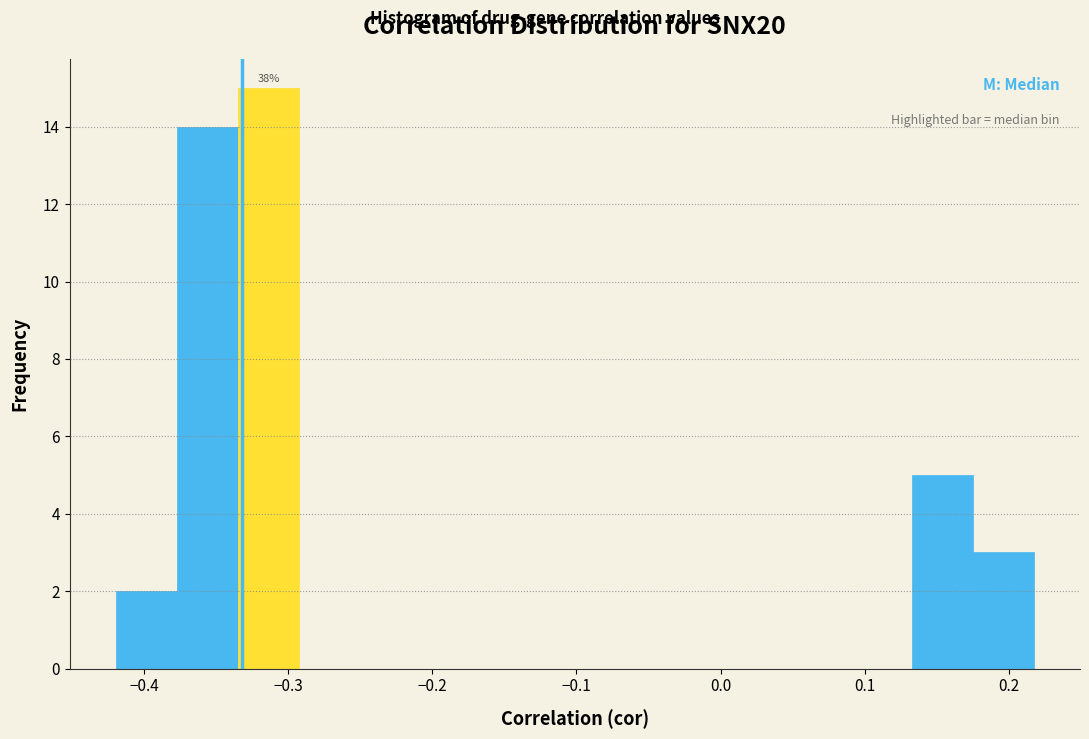

Over which range of the x-axis is the bar tallest?

-0.33 to -0.29